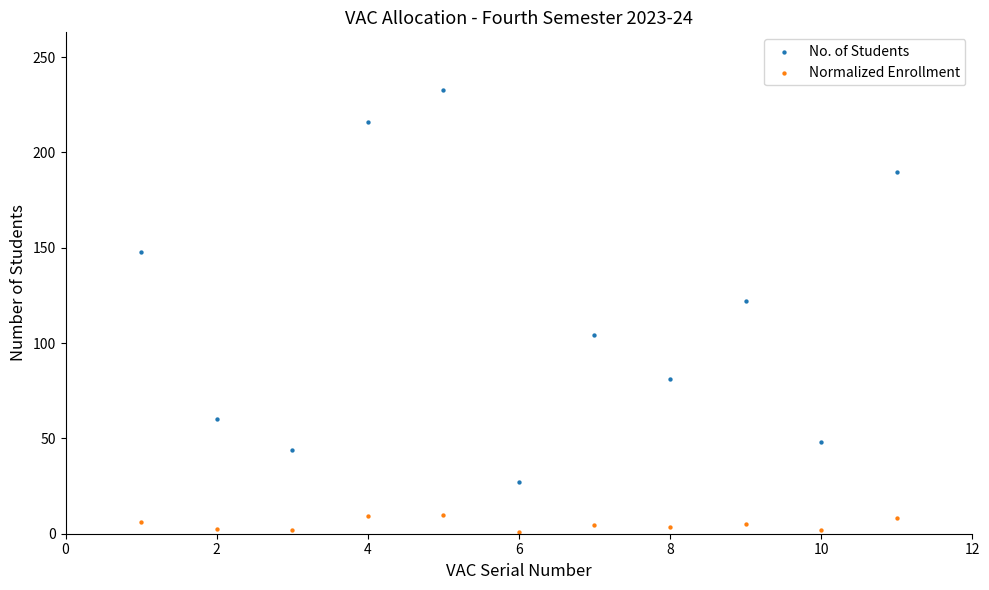

Which series has the largest Y range (max minus min)?

No. of Students